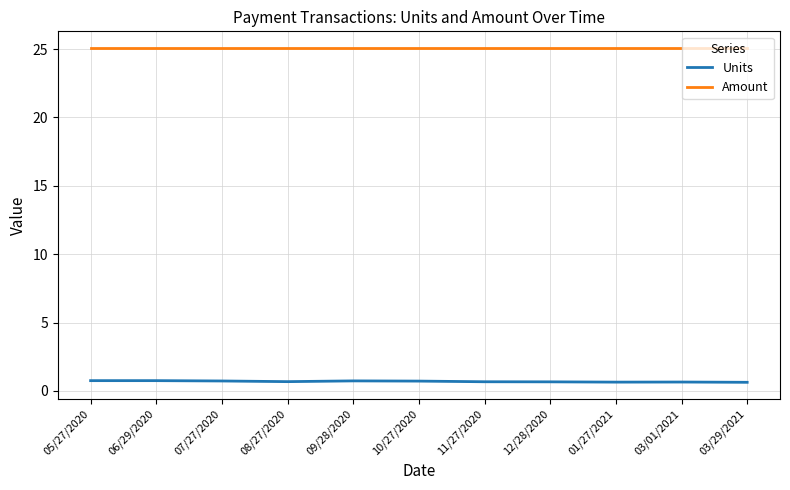

Rank the series by their maximum value, from lowest to highest.

Units, Amount